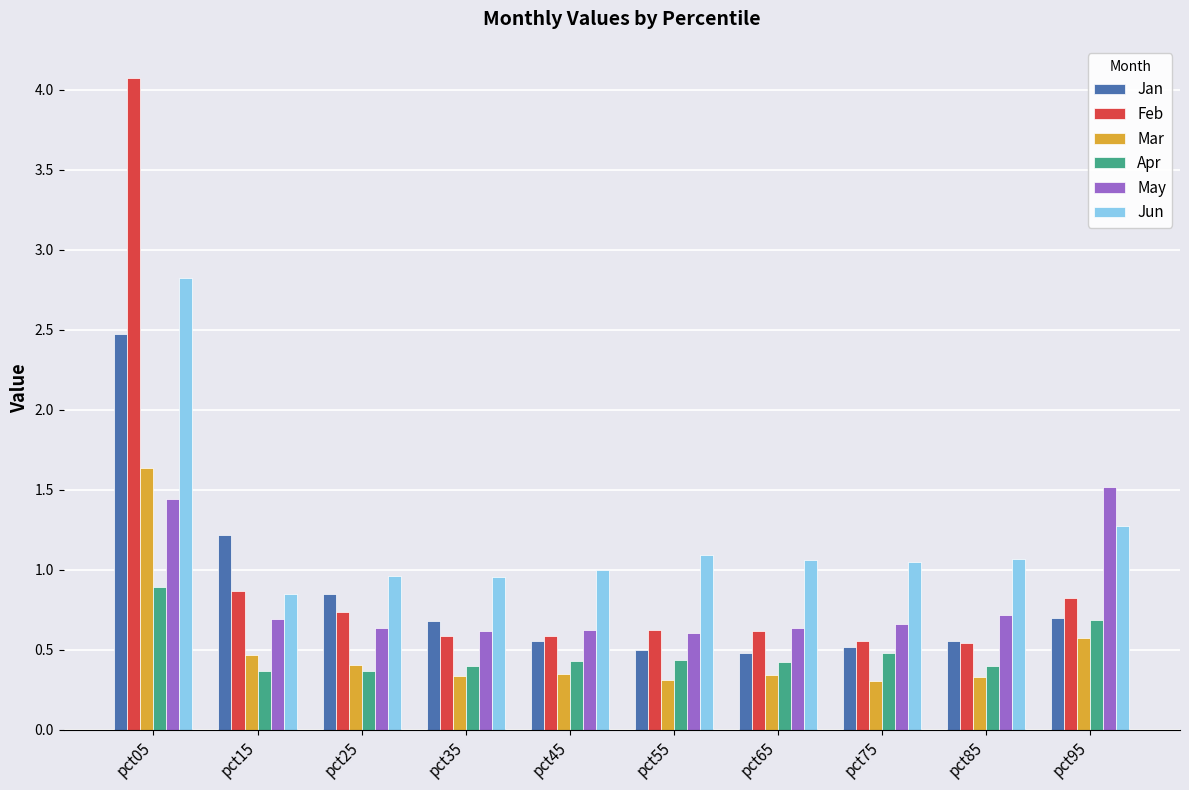

What is the spread (max minus min) of values at pct85?

0.7